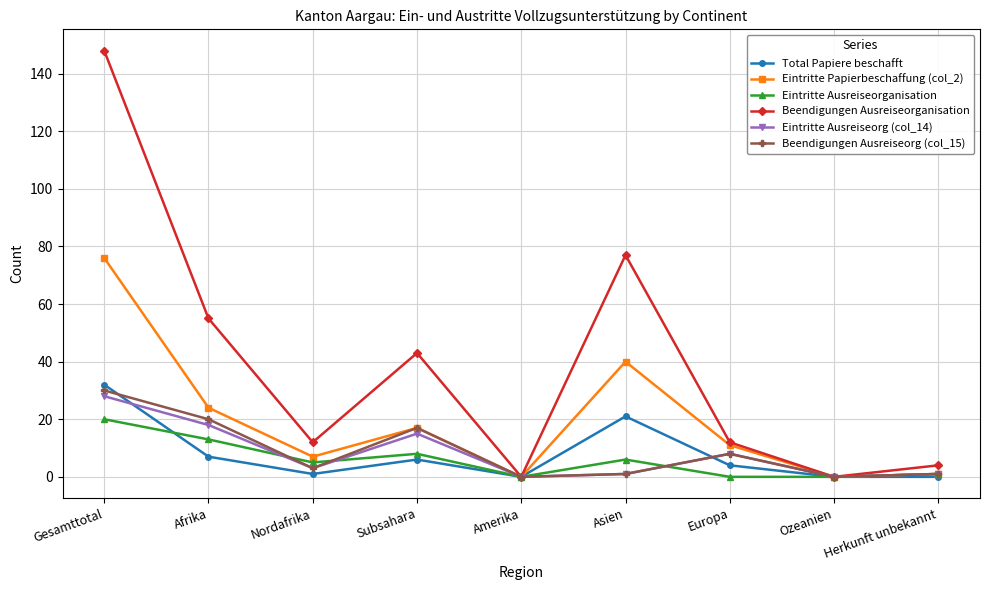

Between Gesamttotal and Ozeanien, which series saw the biggest shift?

Beendigungen Ausreiseorganisation